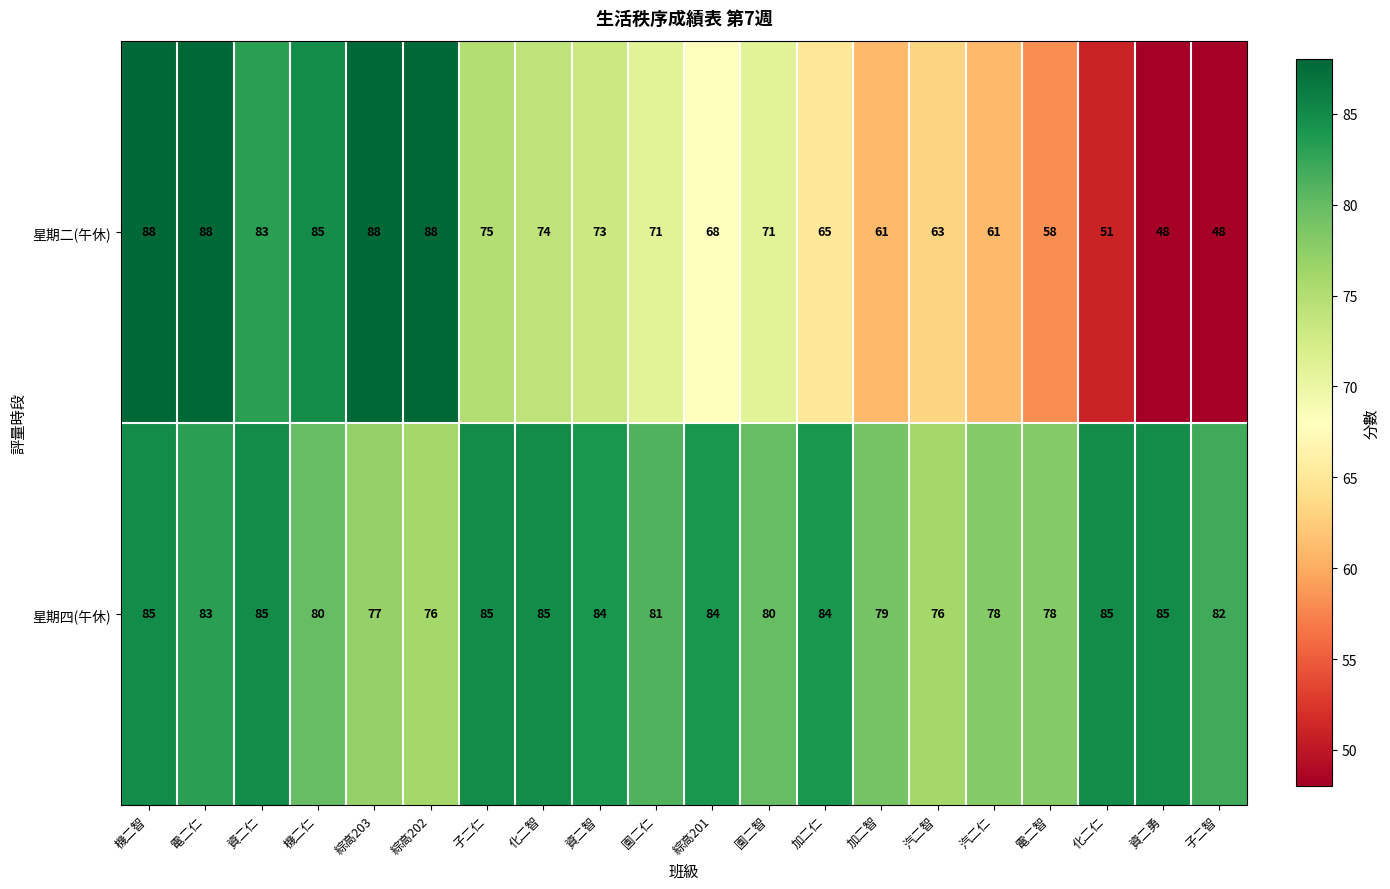

Which series has the largest total across all categories?

星期四(午休)